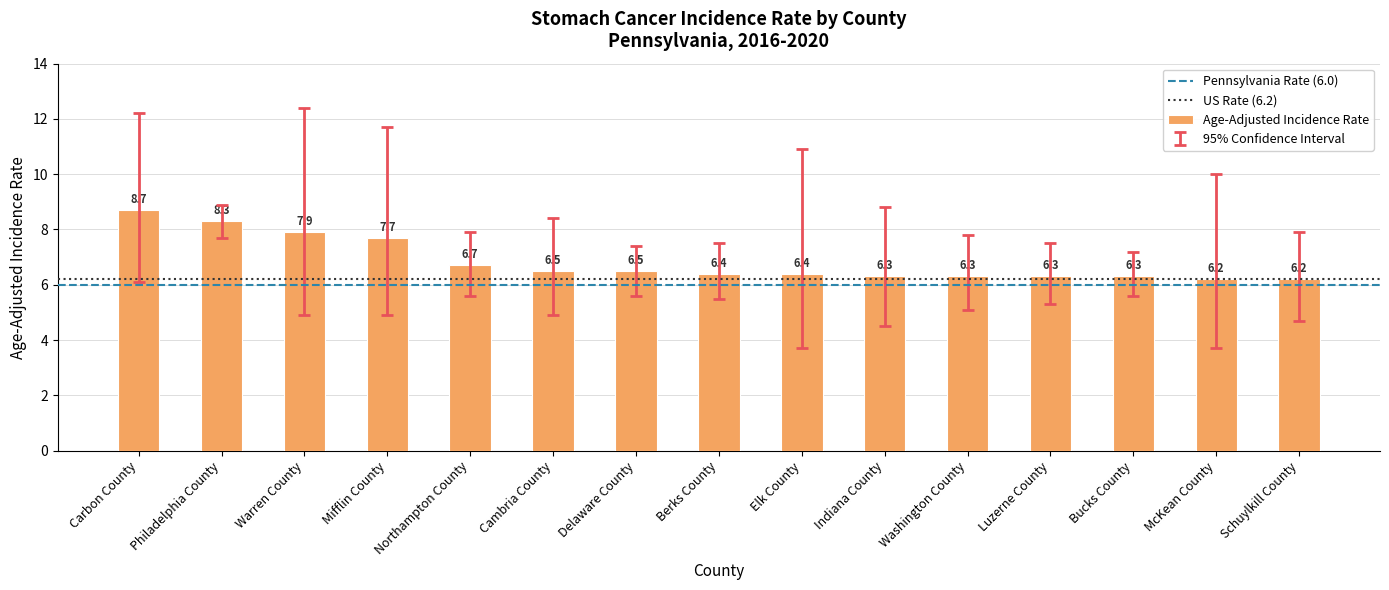

The value at Carbon County is 8.7. True or false?

True